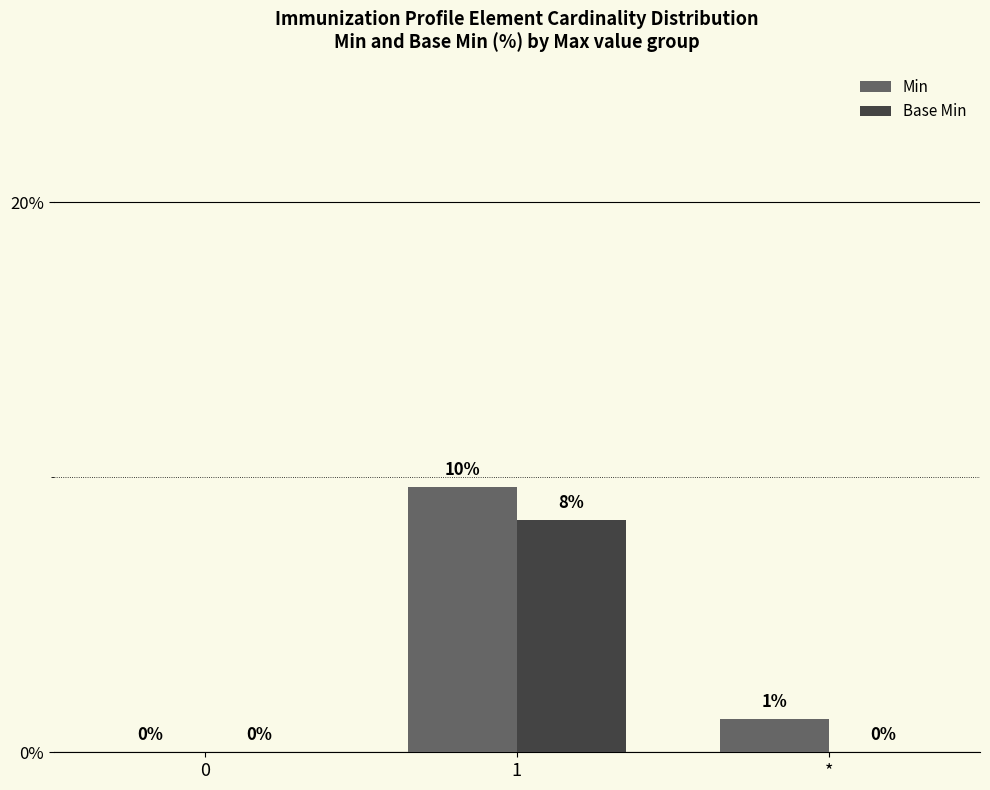

How many series are shown in this chart?

2